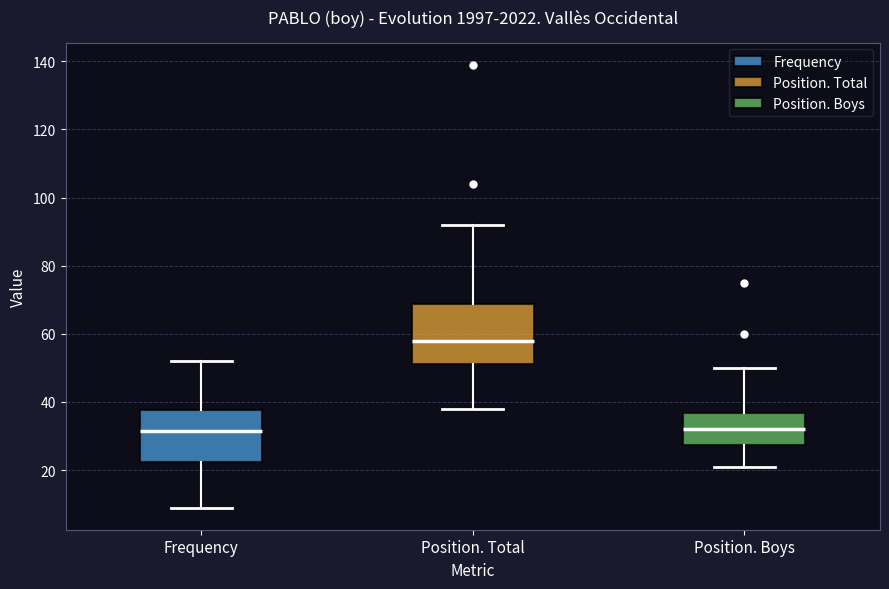

Reading left to right, read every box against the y-axis: the position of its median line, the range the box covers, and the ends of its whiskers. The values are not printed on the chart, so give them approximately, as read against the axis.

Frequency: median 32, box 22 to 38, whiskers 10 to 52
Position. Total: median 58, box 52 to 68, whiskers 38 to 92
Position. Boys: median 32, box 28 to 36, whiskers 22 to 50